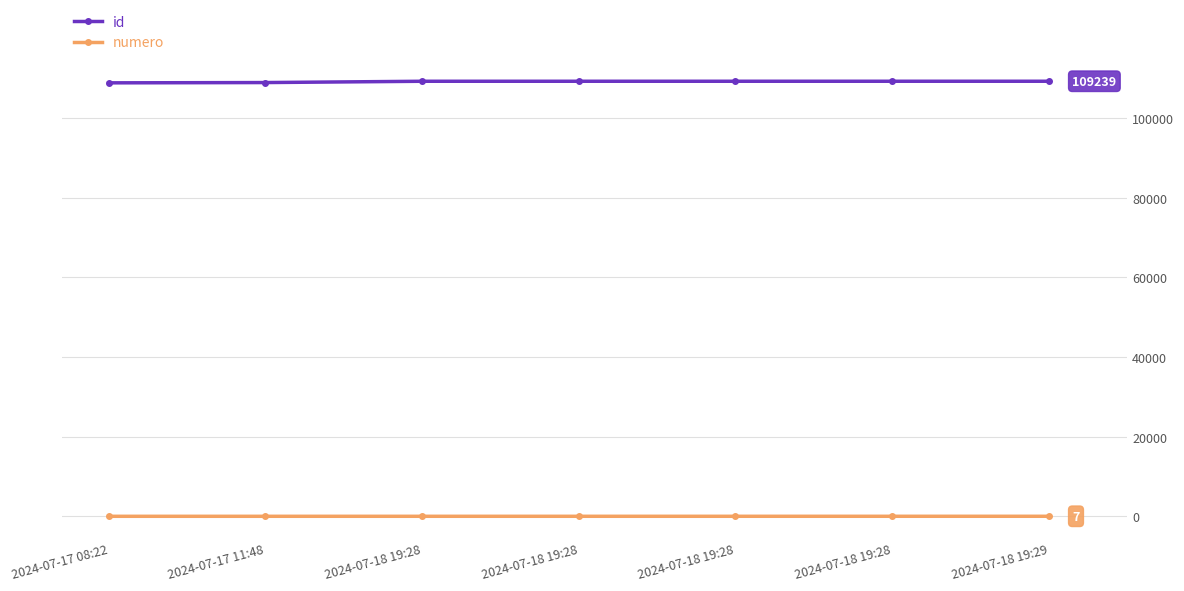

What is the label of the 4th point from the left?

2024-07-18 19:28